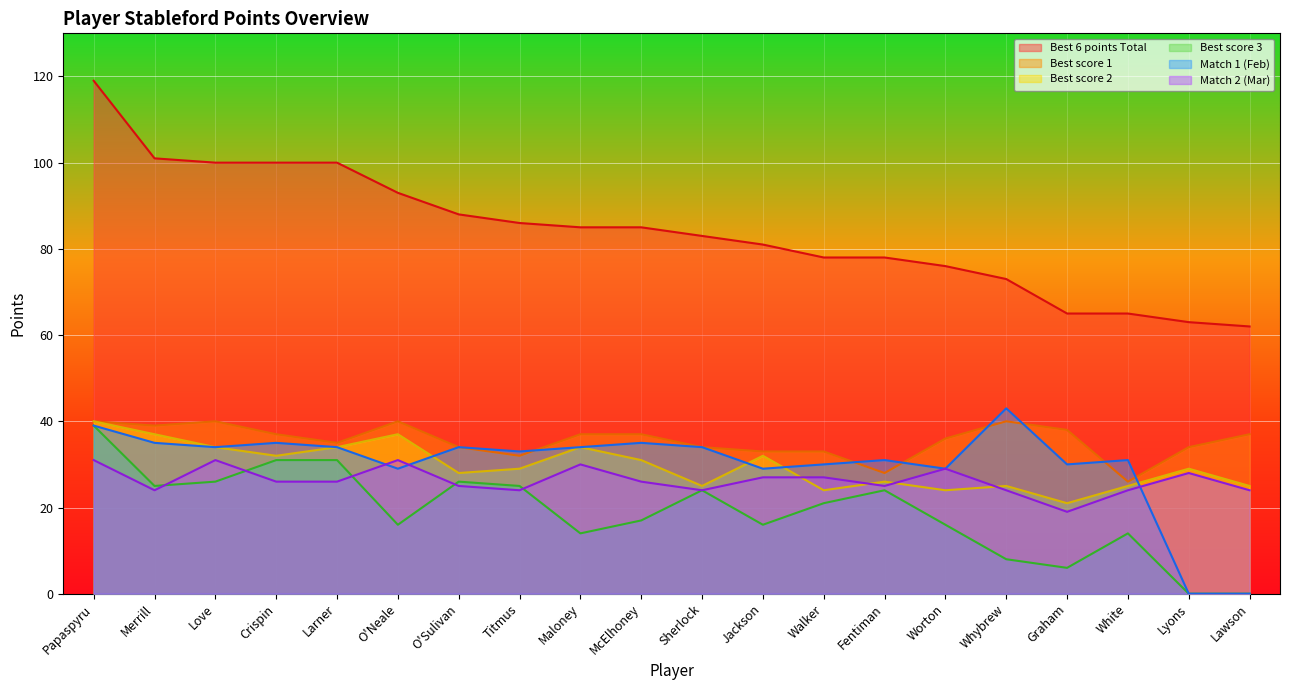

What are all the series names shown in the legend?

Best 6 points Total, Best score 1, Best score 2, Best score 3, Match 1 (Feb), Match 2 (Mar)